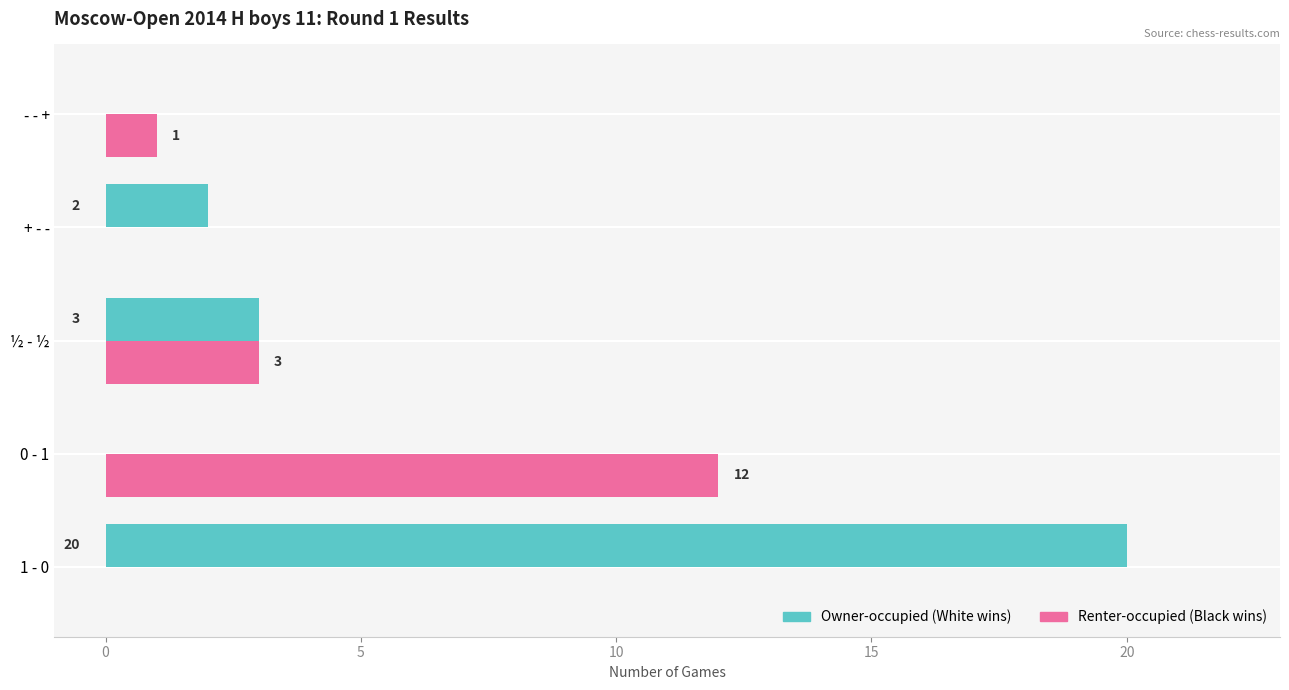

How many distinct data groups are displayed?

2